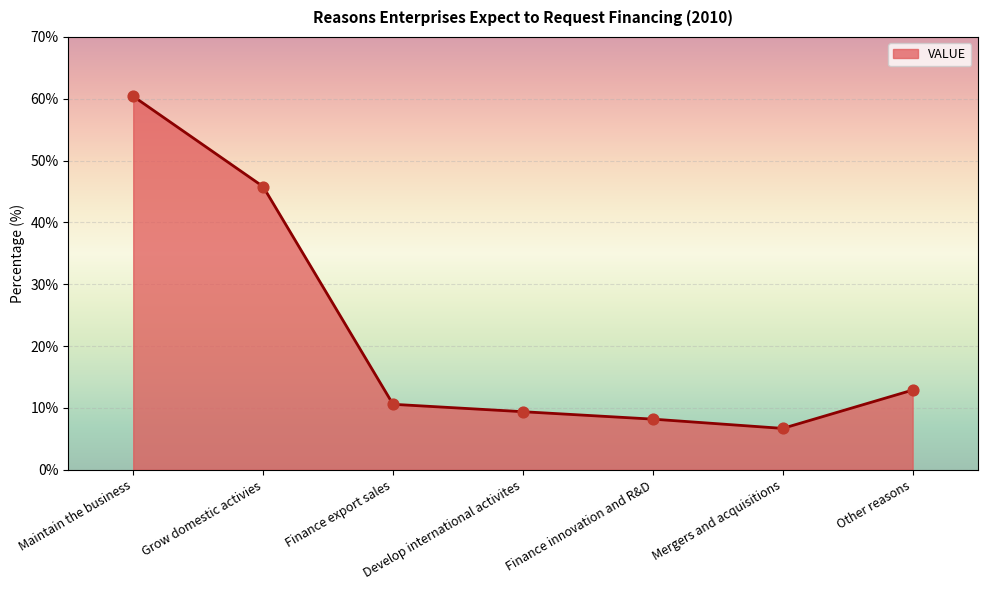

What is the change in value from Finance export sales to Mergers and acquisitions?

-3.9